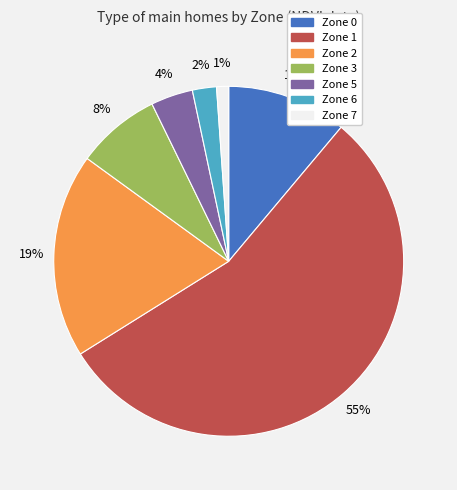

The Zone 3 slice represents 19% of the pie. True or false?

False